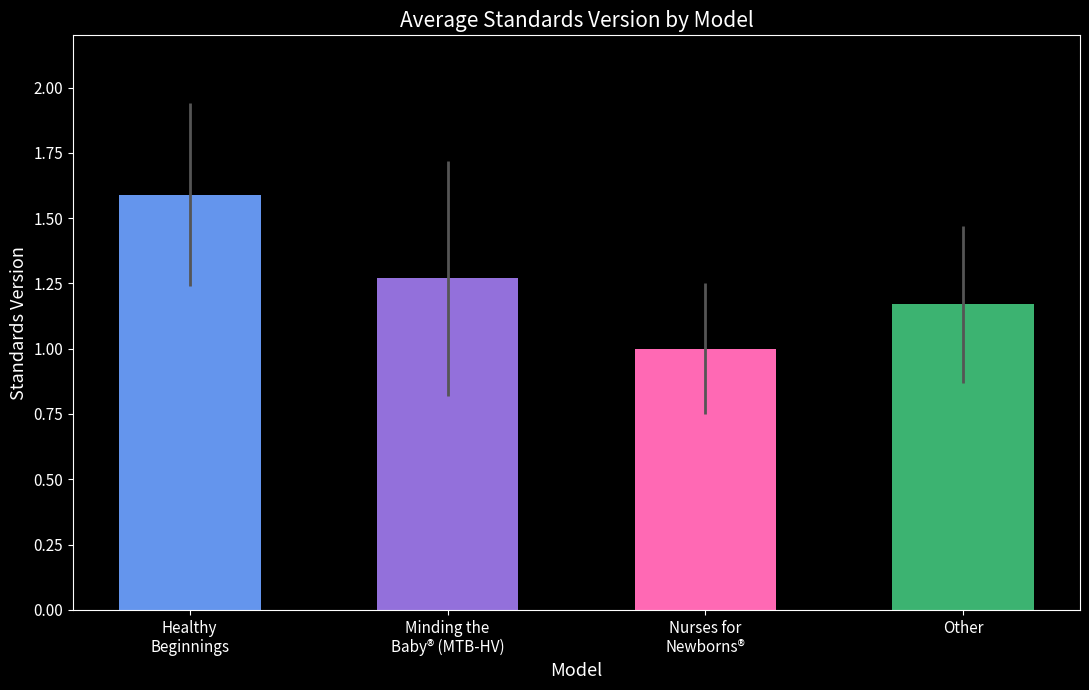

At which category does the chart reach its minimum across all series?

Nurses for
Newborns®